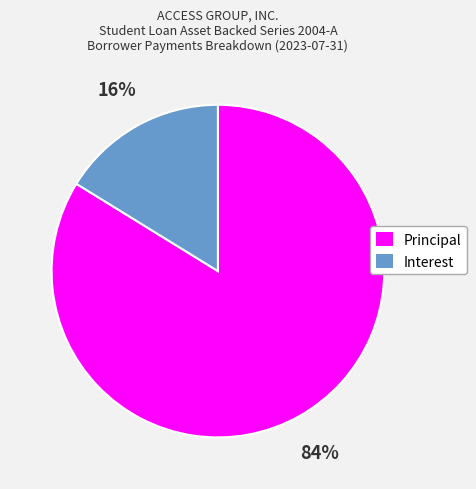

To the nearest percent, what is the average slice percentage?

50%